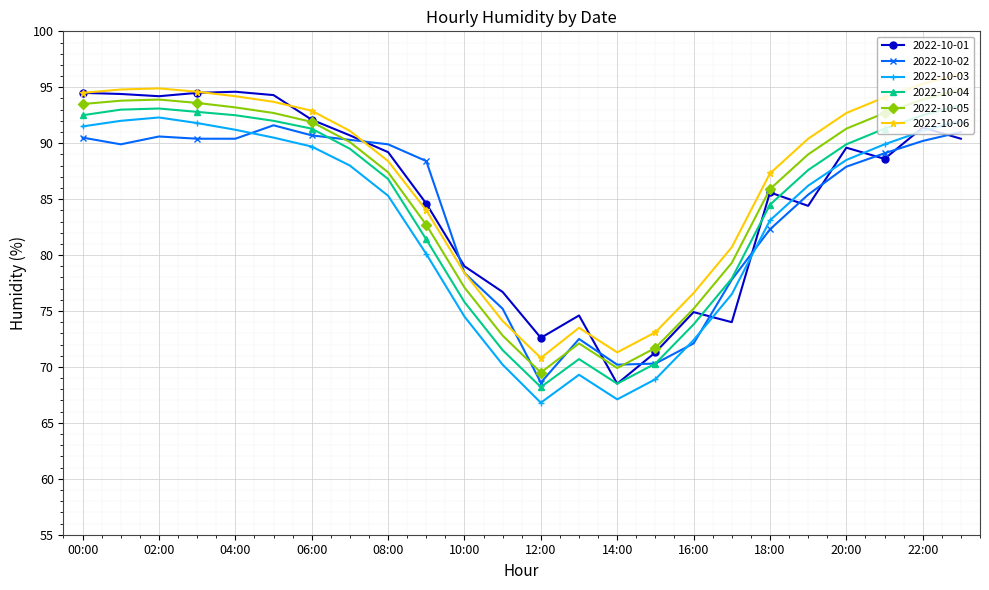

True or false: 2022-10-04 has more than 0 points higher than both neighbors.

True